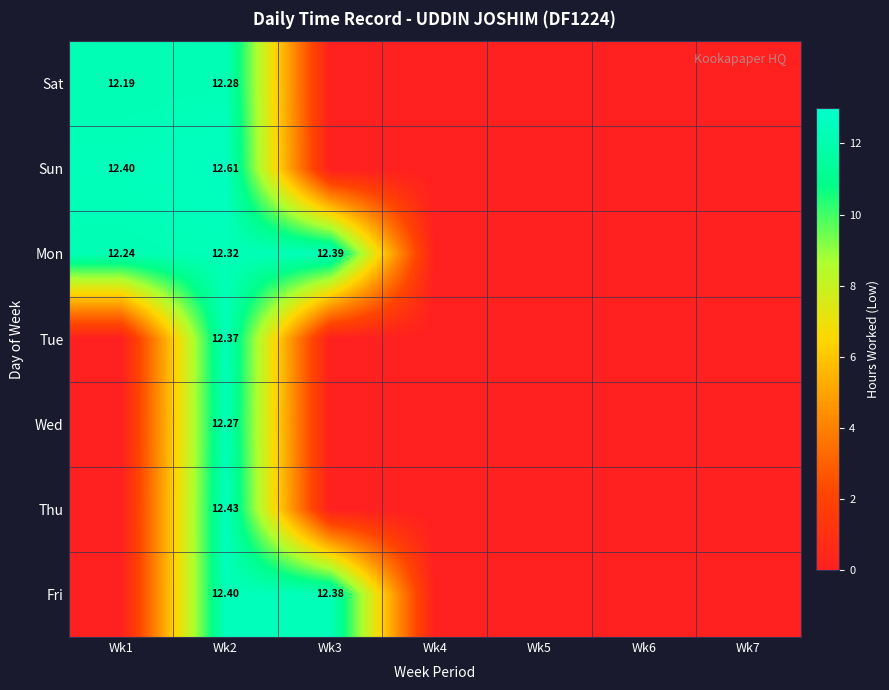

How many values in Tue are above zero?

1